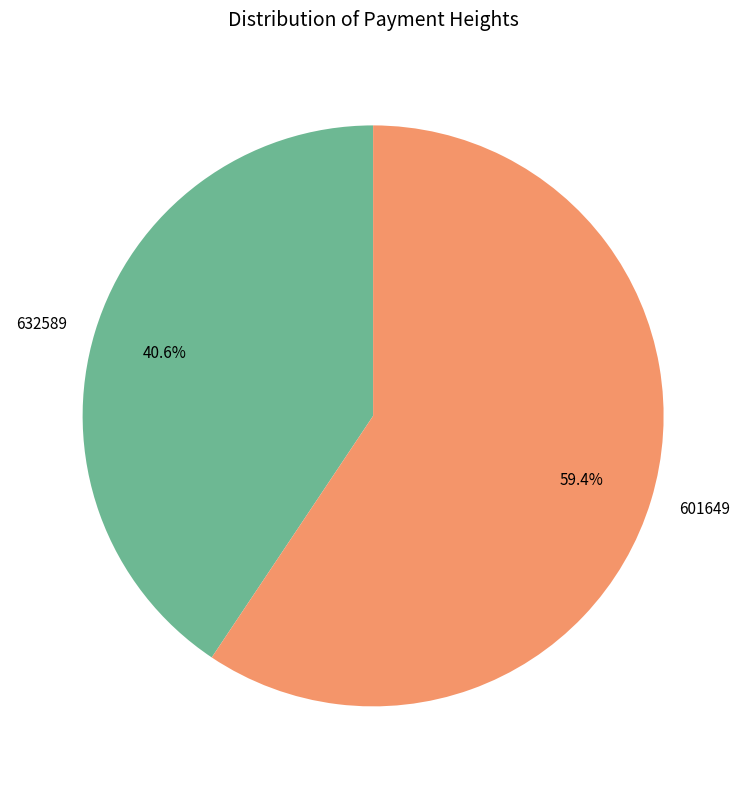

What percentage do 601649 and 632589 together represent?

100.0%